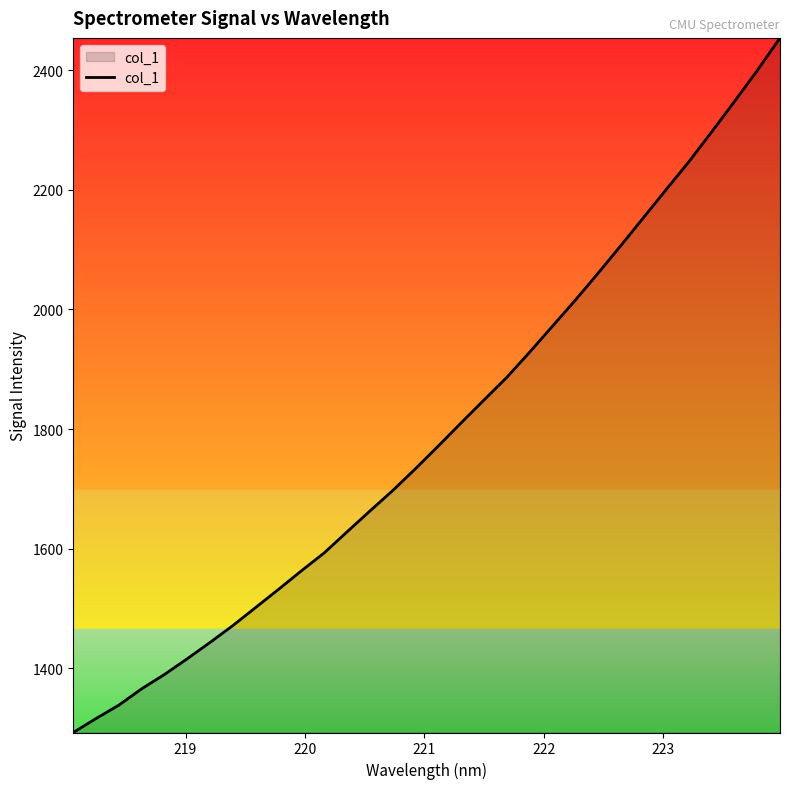

What is the minimum value shown in the chart?

1292.3